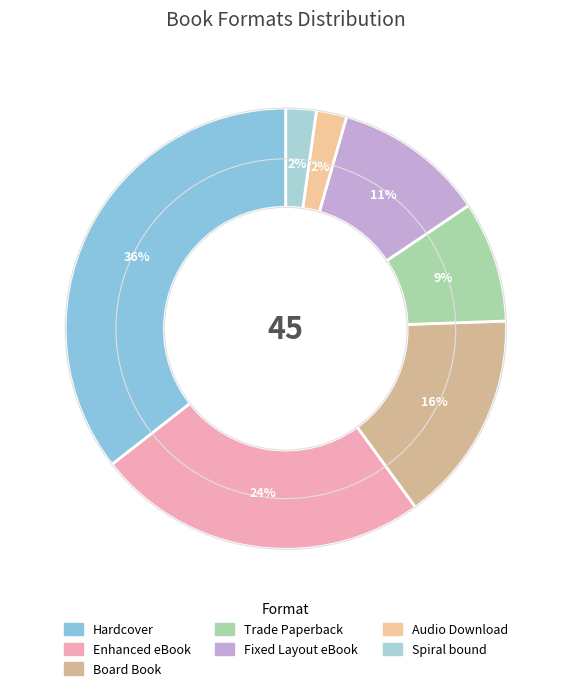

Is Spiral bound the majority of the pie?

No